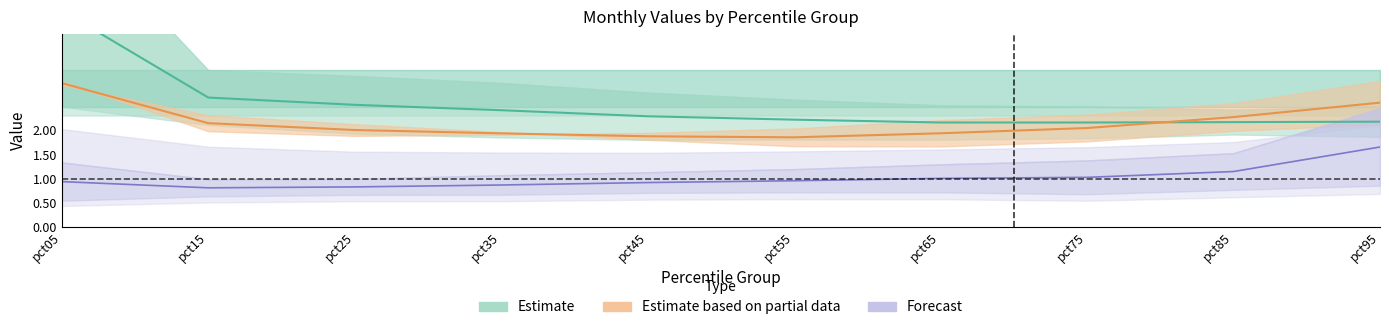

What is the difference between the highest and lowest values at pct25?

2.5